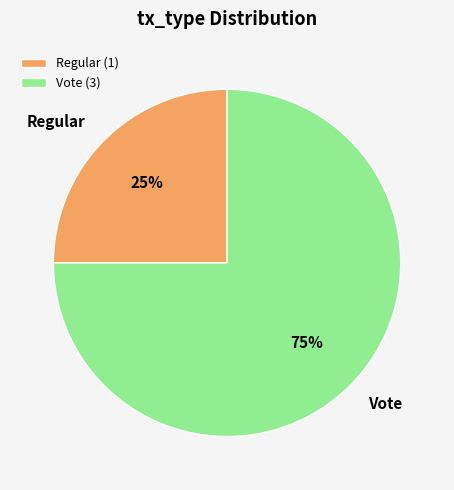

Is there a majority slice in this chart?

Yes